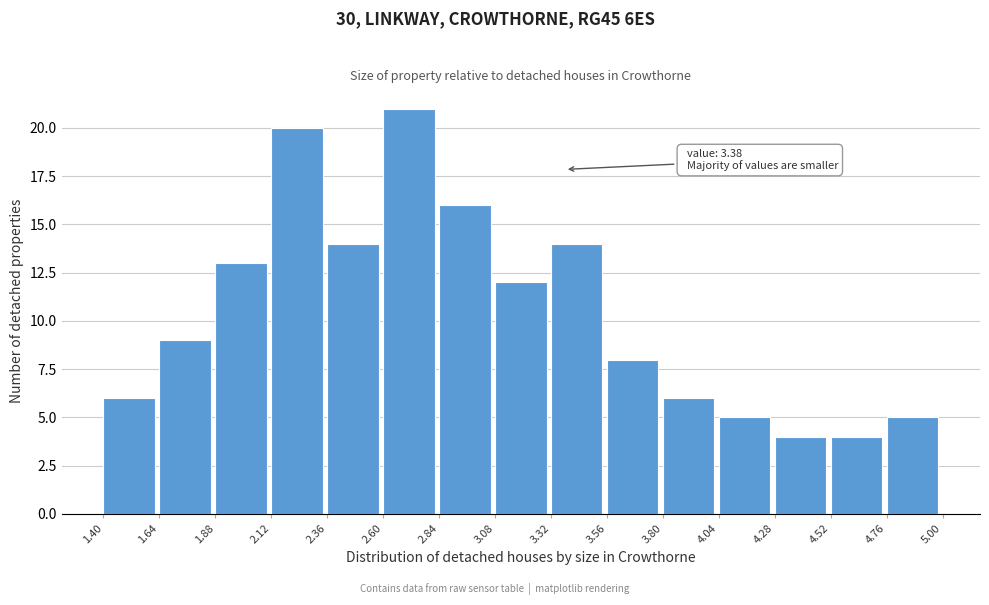

Over which range of the x-axis is the bar tallest?

2.60 to 2.84